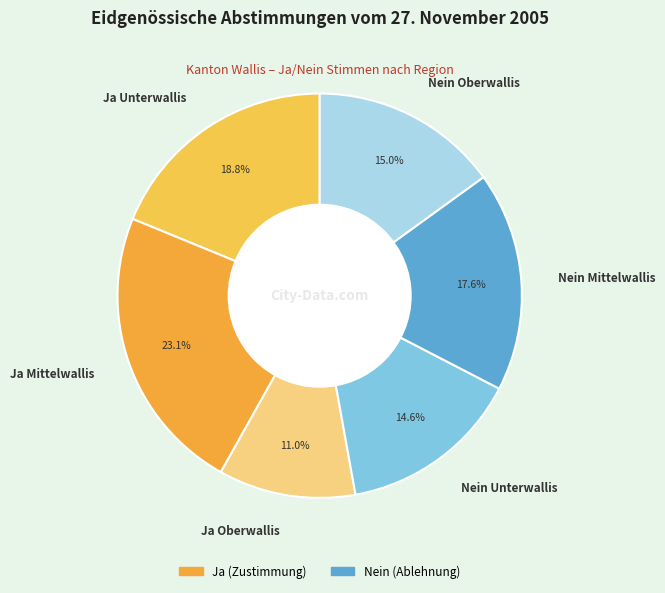

Between Nein Oberwallis and Ja Oberwallis, which is larger?

Nein Oberwallis